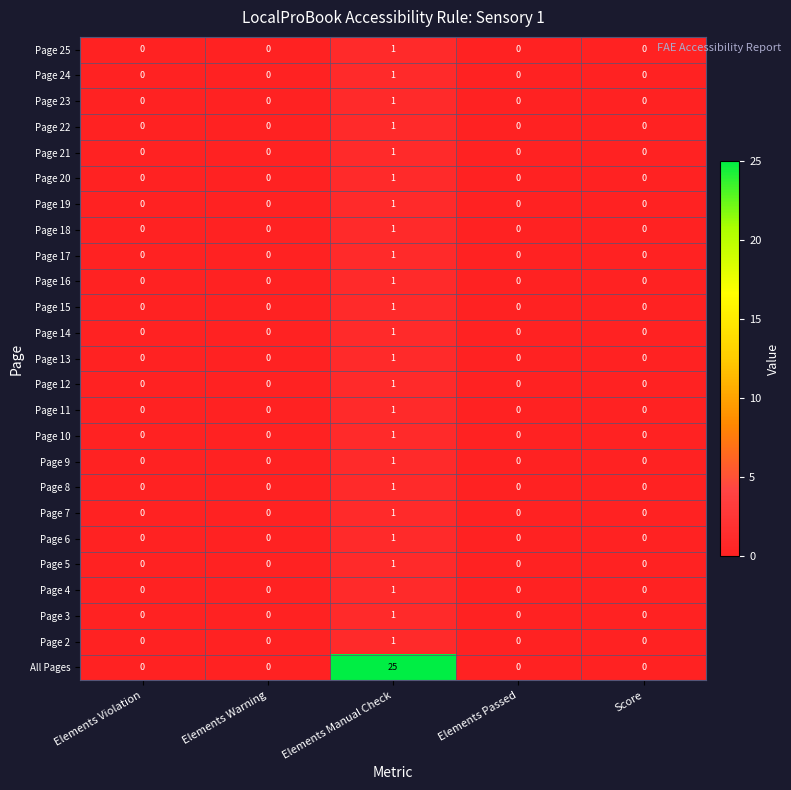

Which series has the largest total across all categories?

All Pages